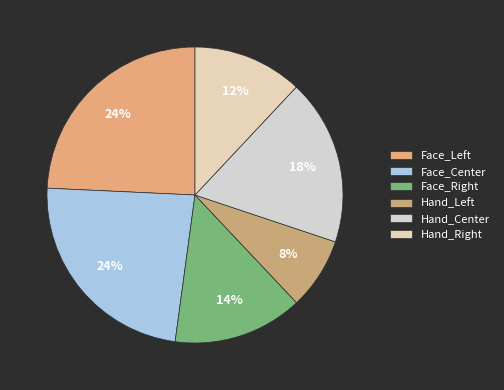

To the nearest percent, what percentage of the pie is Face_Right?

14%